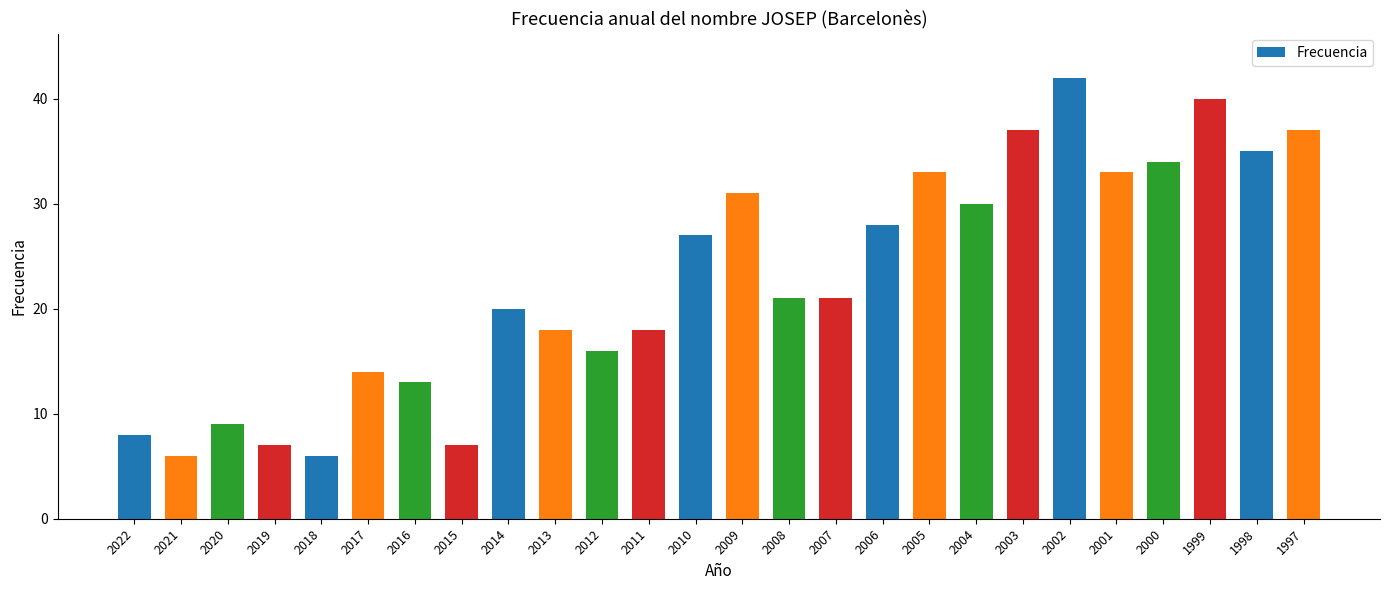

The value at 2005 is 33. True or false?

True